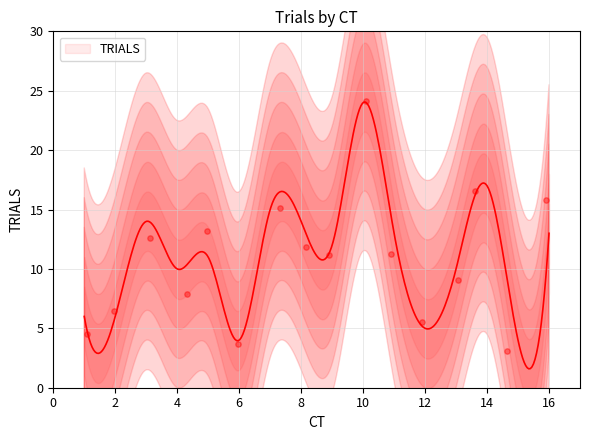

Approximately how many times larger is the value at 9 compared to 14?

0.7